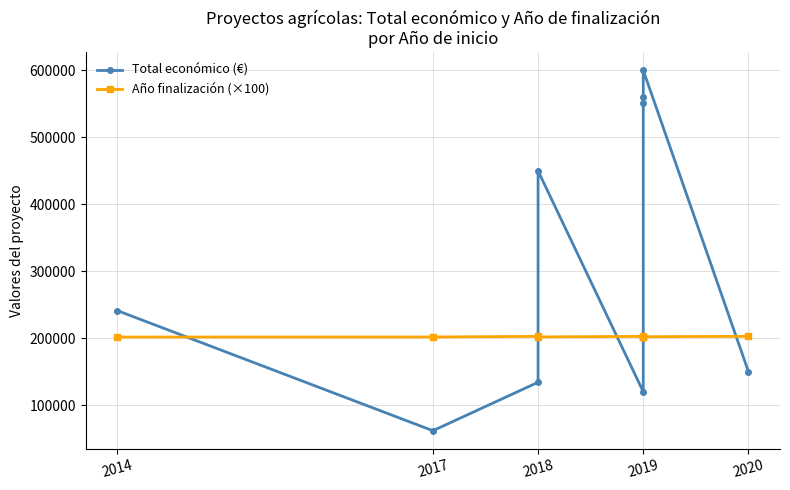

True or false: Total económico (€) has more than 2 points higher than both neighbors.

False